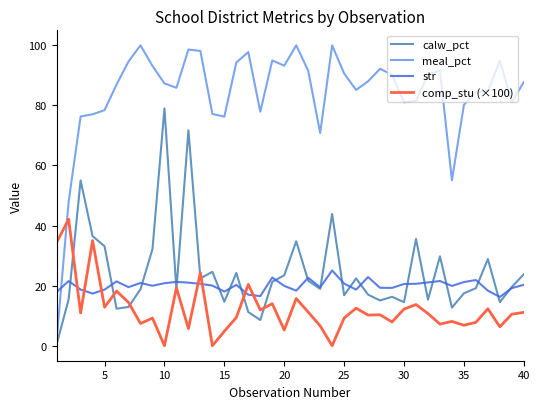

At how many categories does at least one series exceed 83?

26